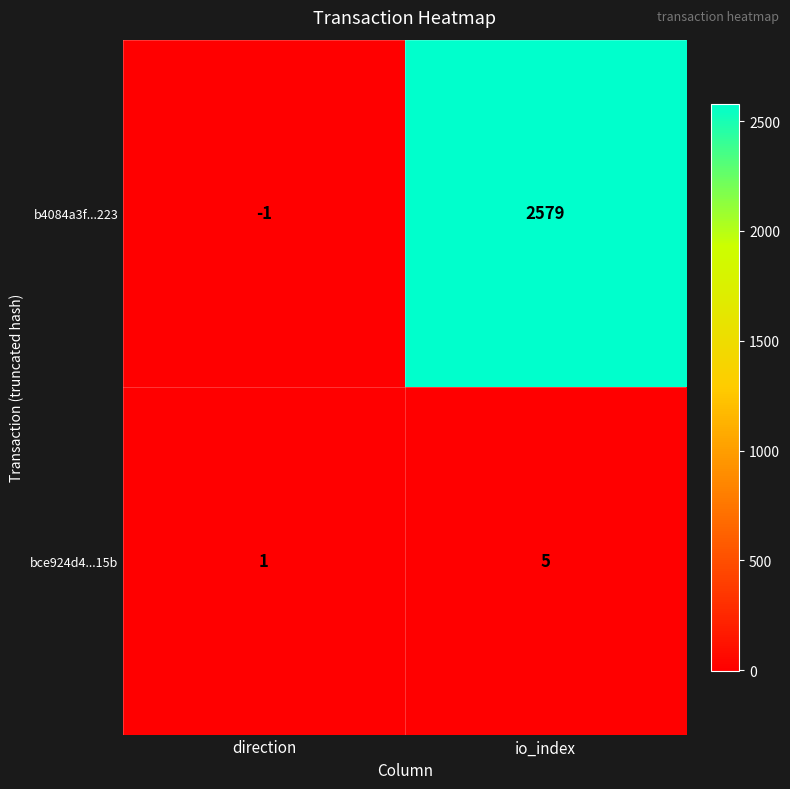

Read the b4084a3f...223 value at io_index.

2579